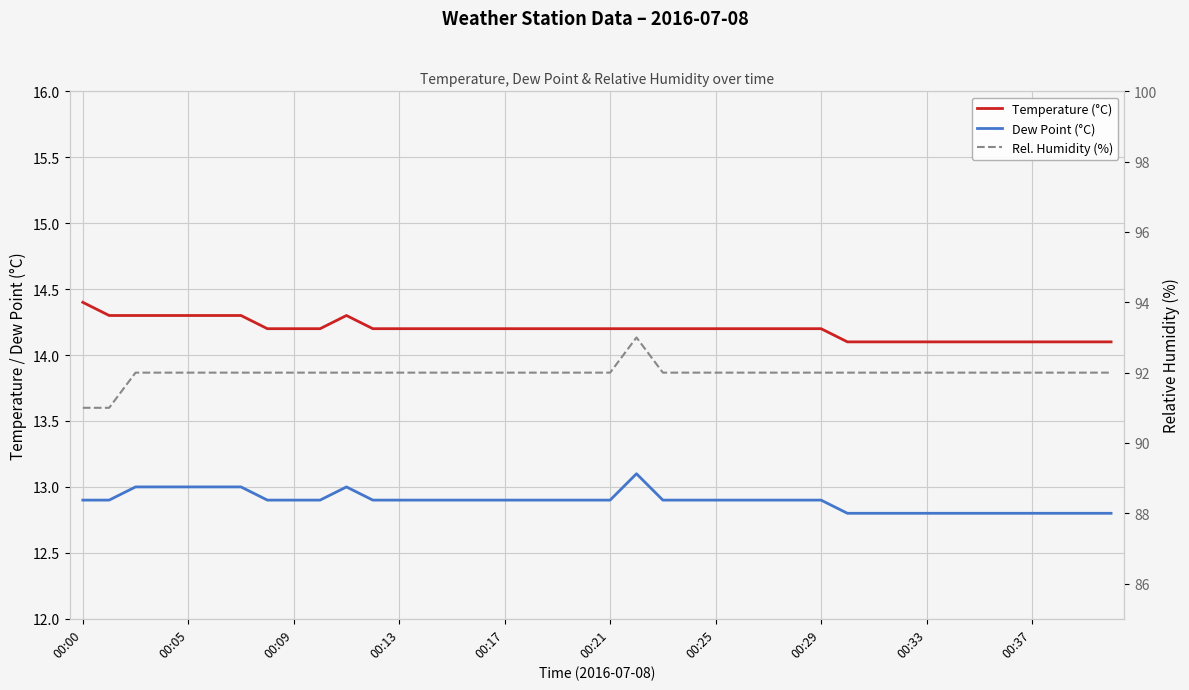

What is the difference between the second highest and second lowest values in the Dew Point (°C) series?

0.2